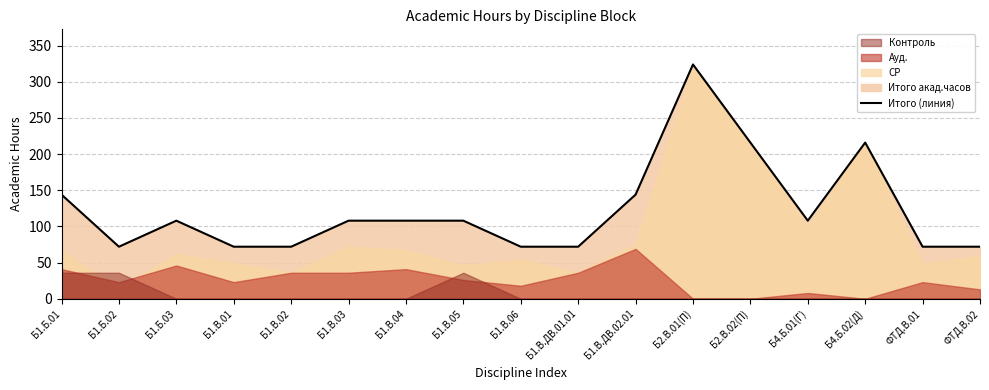

Count the values in the range 72 to 144.

14